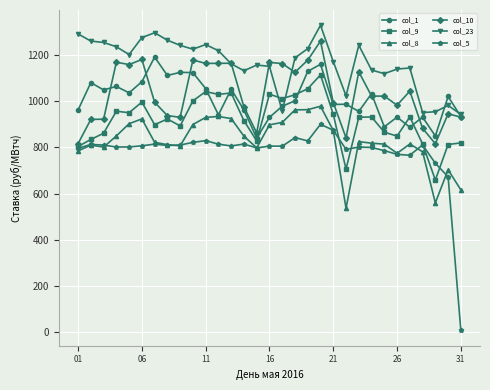

What is the highest value of the col_10 series?

1259.1